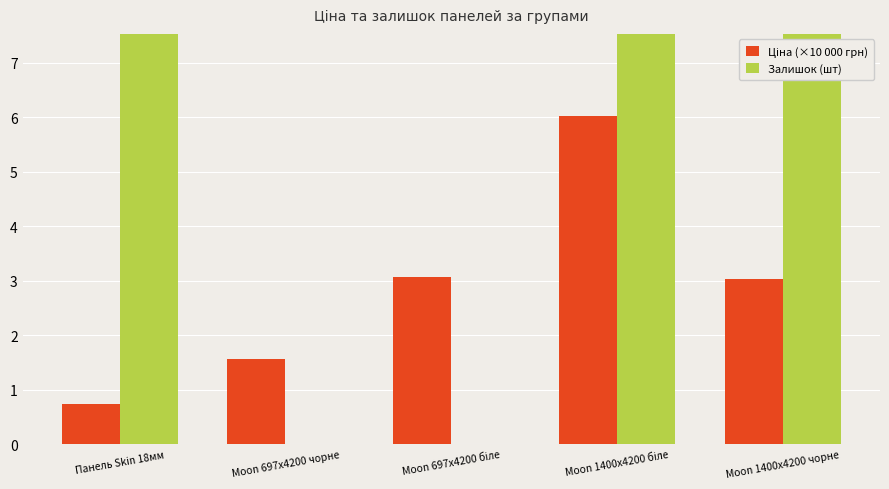

What is the value of the Залишок (шт) bar at the 1st from the left?

56.0